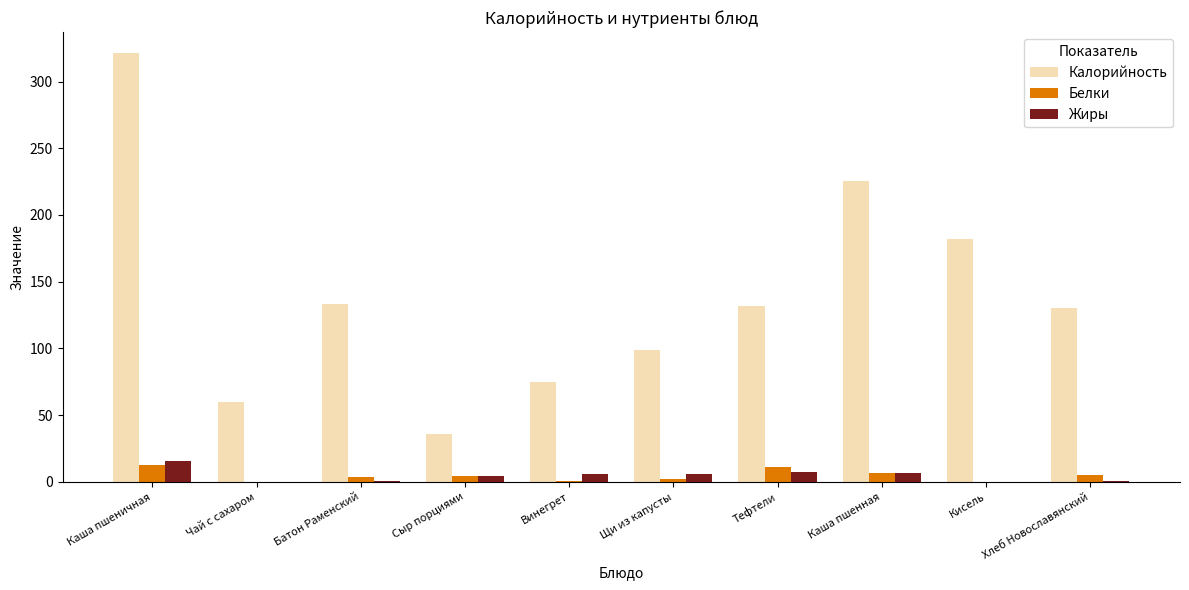

Which series has the widest spread of values?

Калорийность